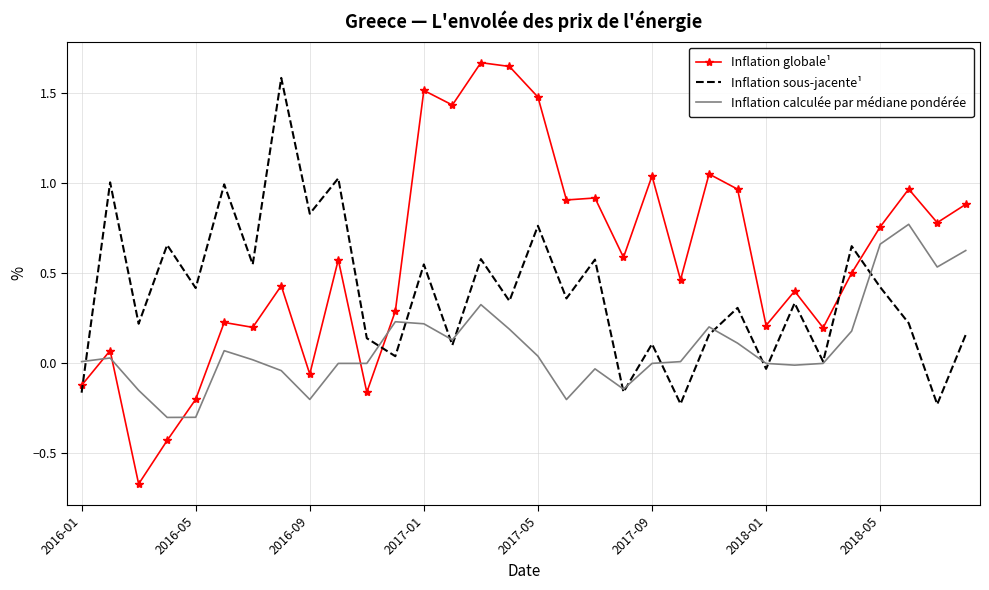

How many times do Inflation calculée par médiane pondérée and Inflation globale¹ cross each other?

5